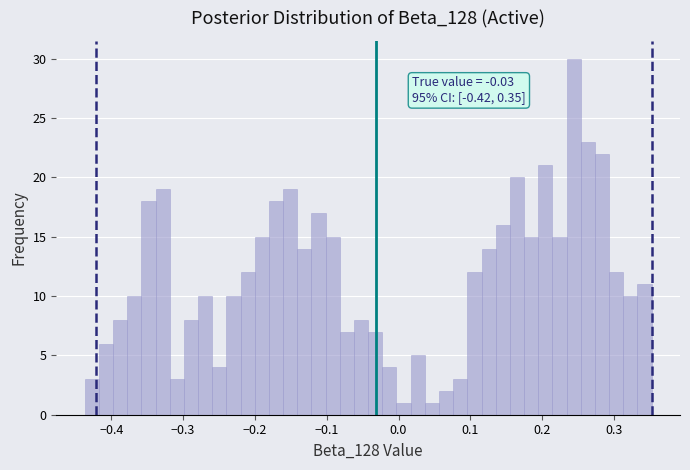

Around what value on the x-axis is the tallest bar? Give the approximate position of its centre, as read against the axis.

0.24